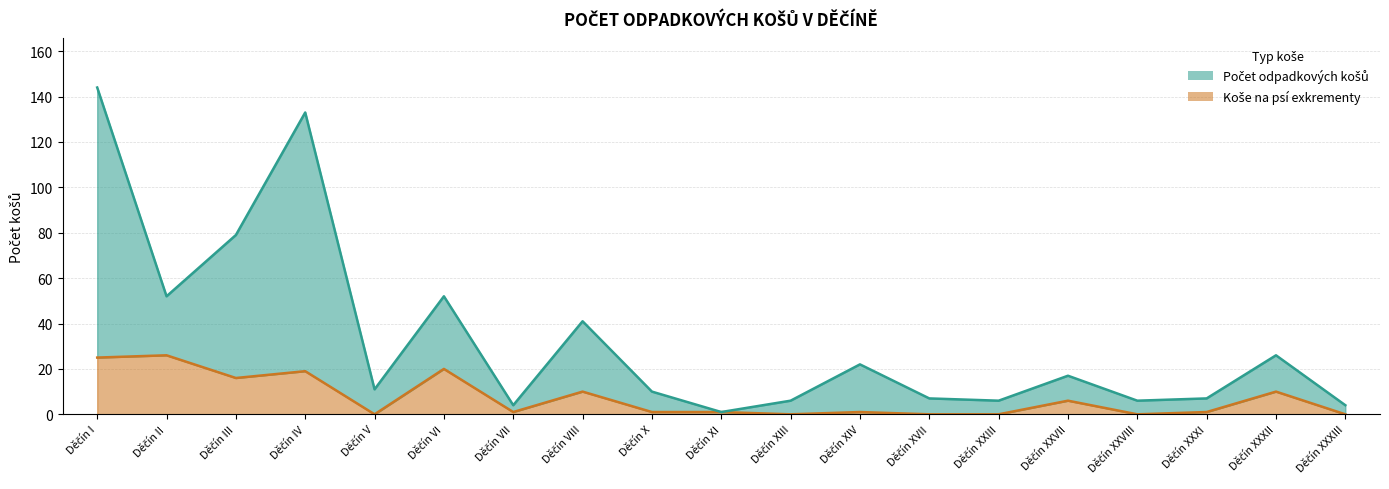

How many series are shown in this chart?

2